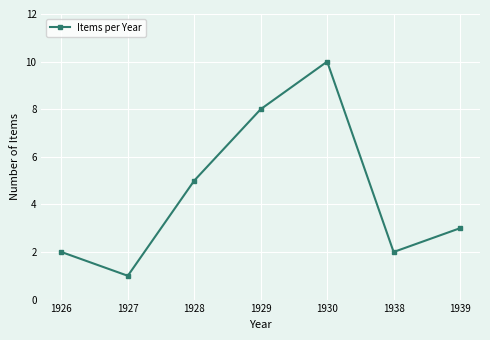

What is the value of the 4th point from the left?

8